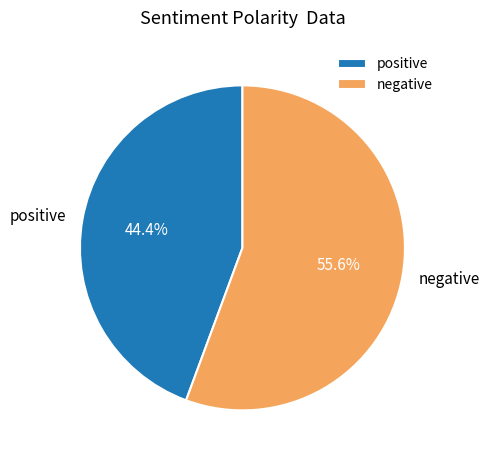

To the nearest percent, what is the difference between the largest and smallest slice percentages?

11%